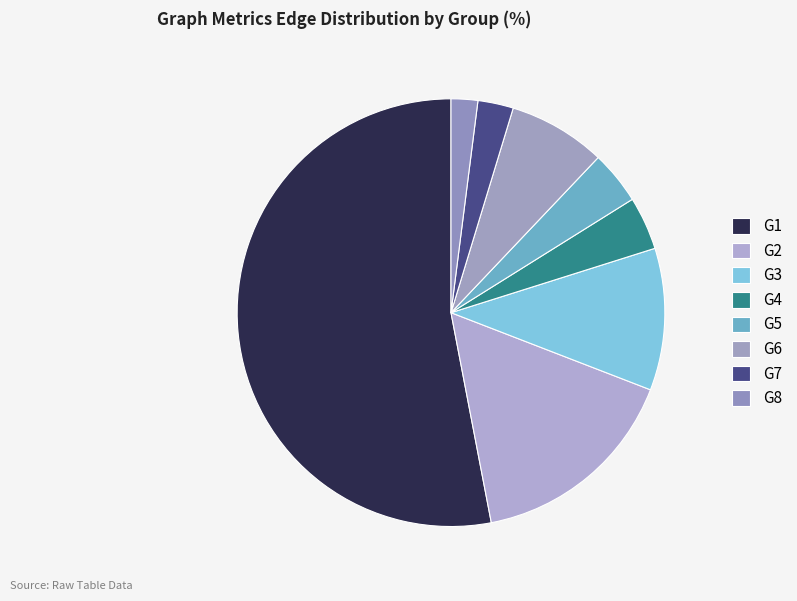

Is there any slice that represents more than half of the pie?

Yes